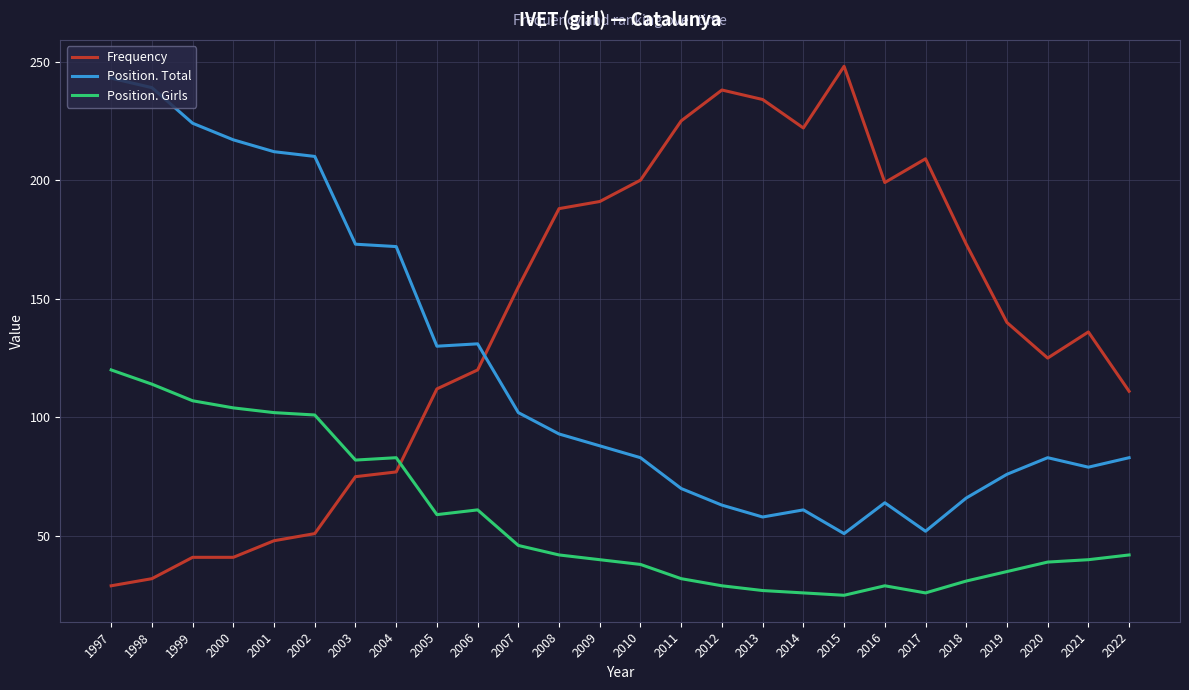

True or false: Frequency has more than 0 interior local peaks.

True